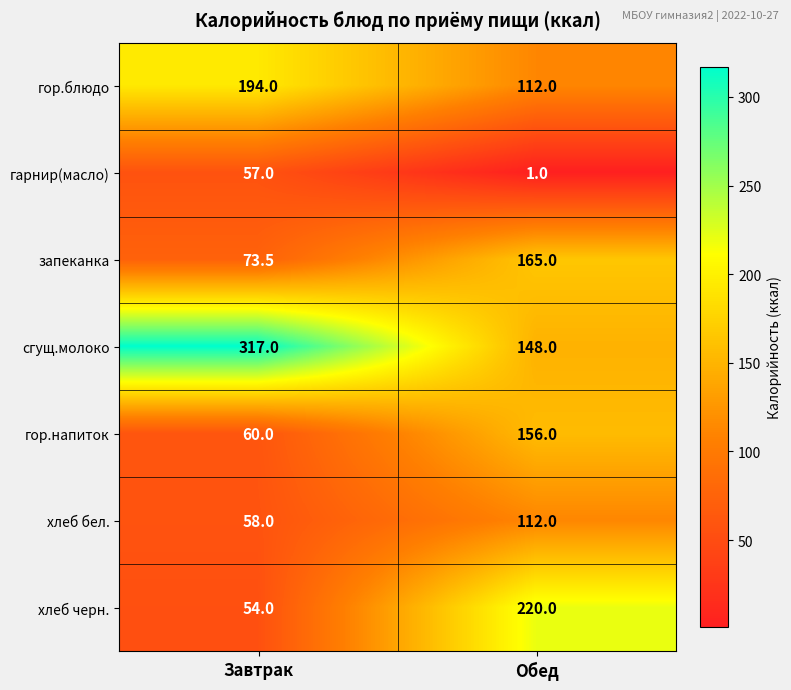

Between Завтрак and Обед, which series saw the biggest shift?

сгущ.молоко